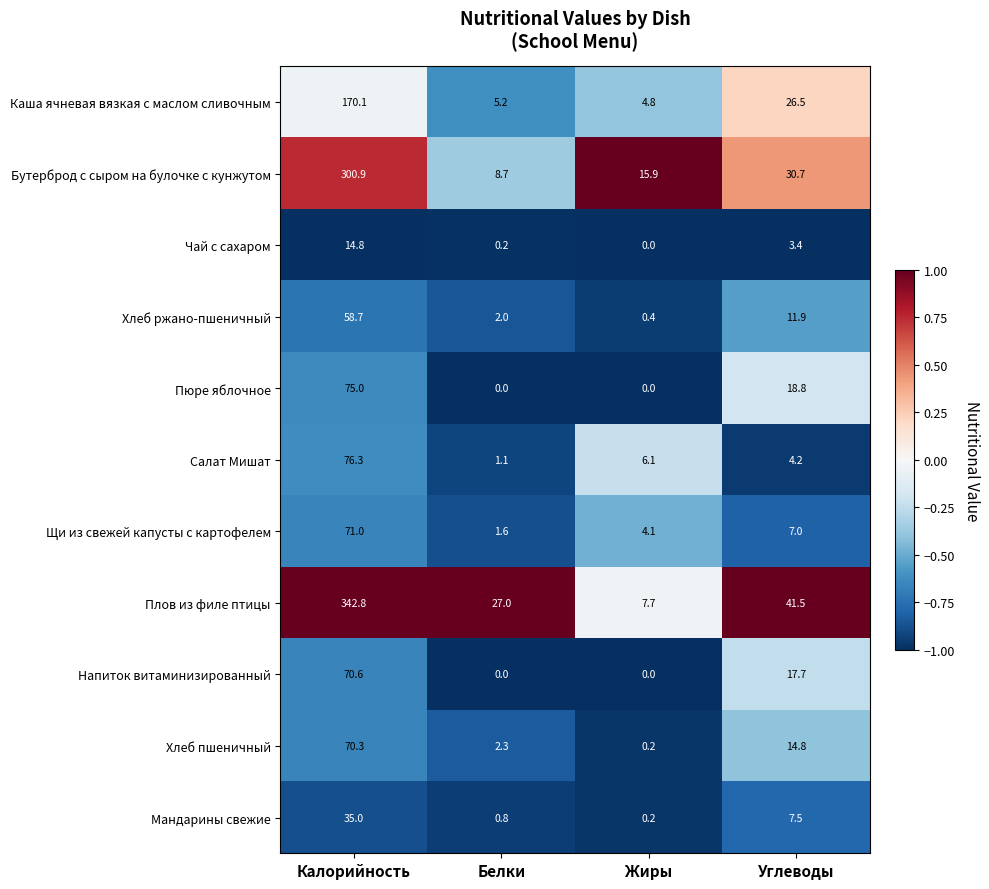

Which series changed the most between Калорийность and Белки?

Плов из филе птицы